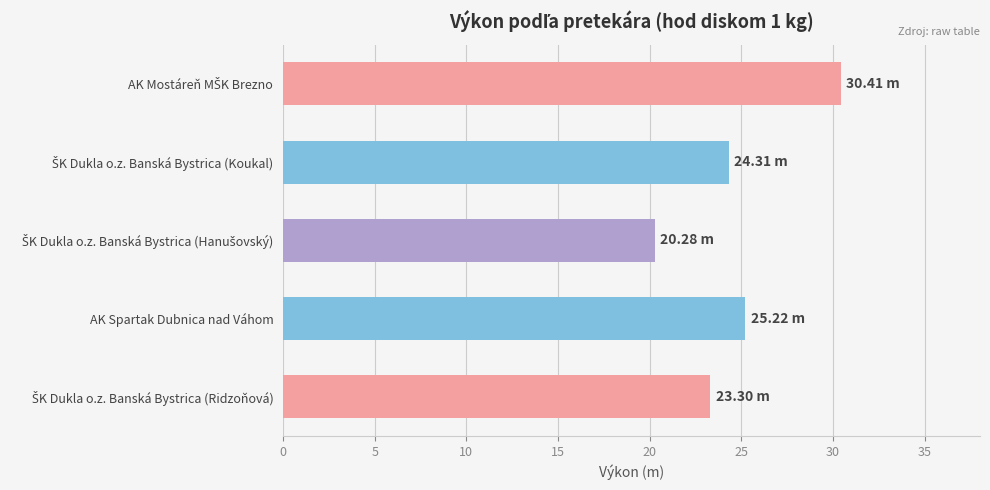

What is the difference between the maximum and minimum values?

10.1